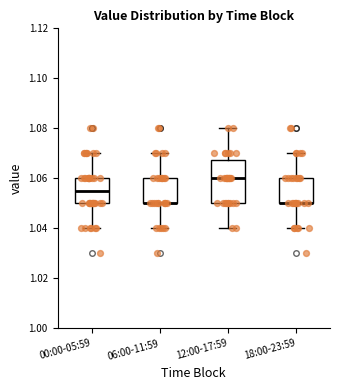

Comparing the boxes themselves (not the whiskers), which one is the tallest?

12:00-17:59